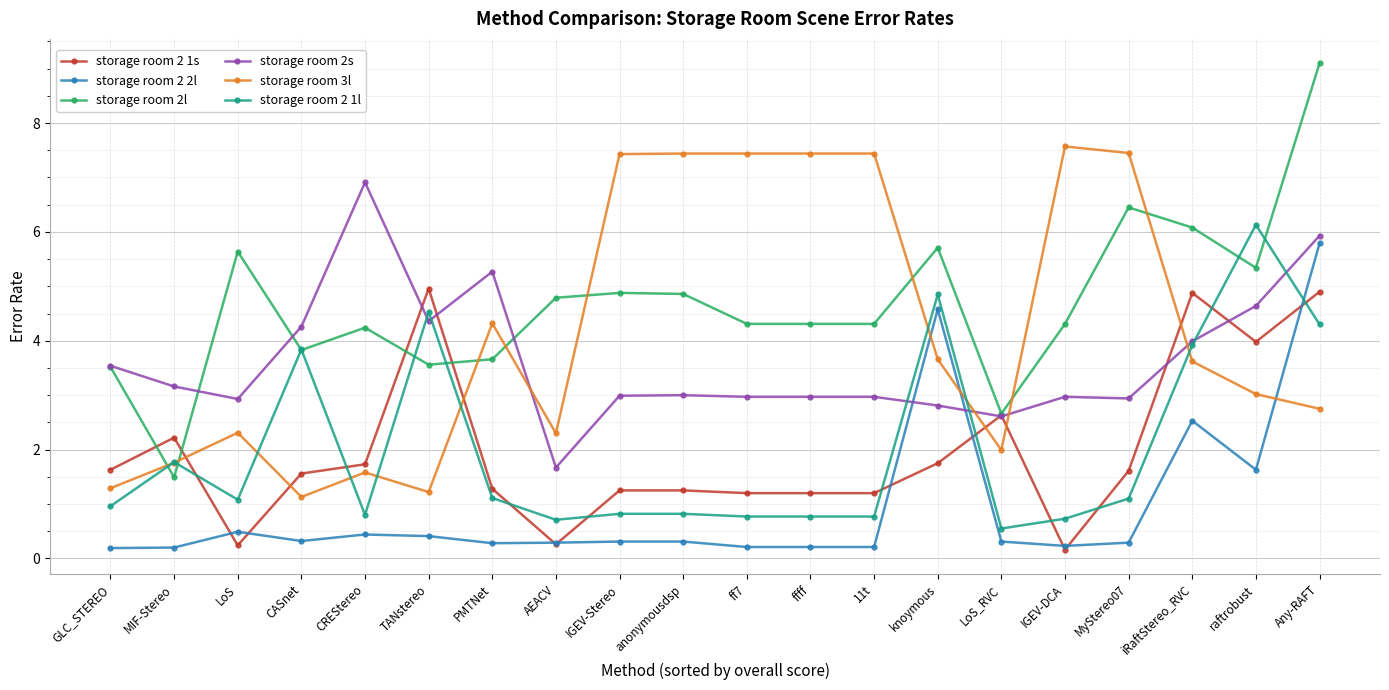

How many times do storage room 2 1l and storage room 2 2l cross each other?

1